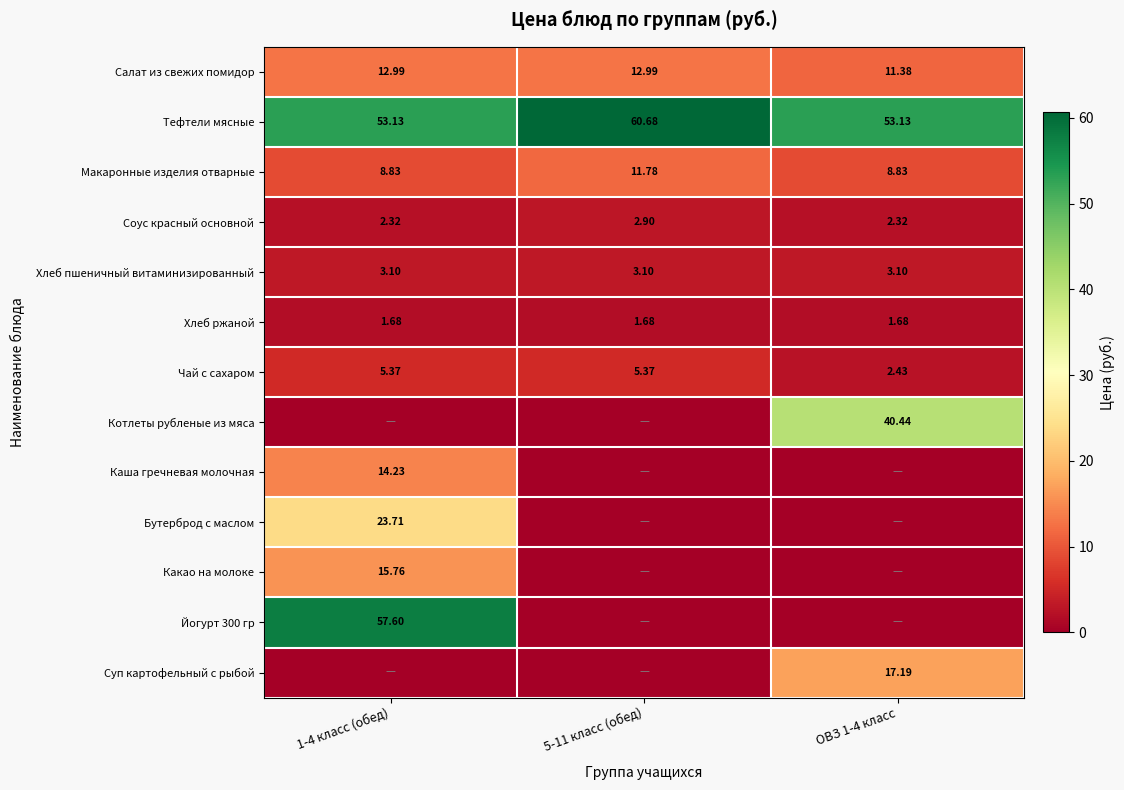

Which series changed the most between 1-4 класс (обед) and 5-11 класс (обед)?

Йогурт 300 гр